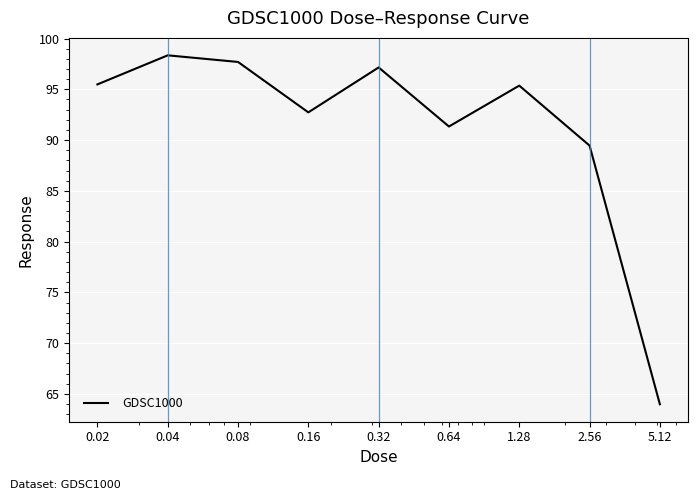

What is the minimum value shown in the chart?

64.0